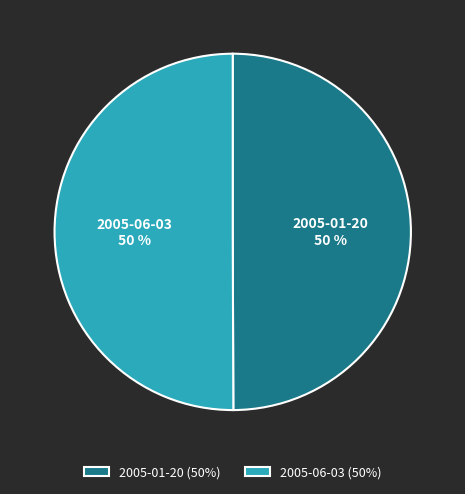

The 2005-01-20 slice represents 50% of the pie. True or false?

True